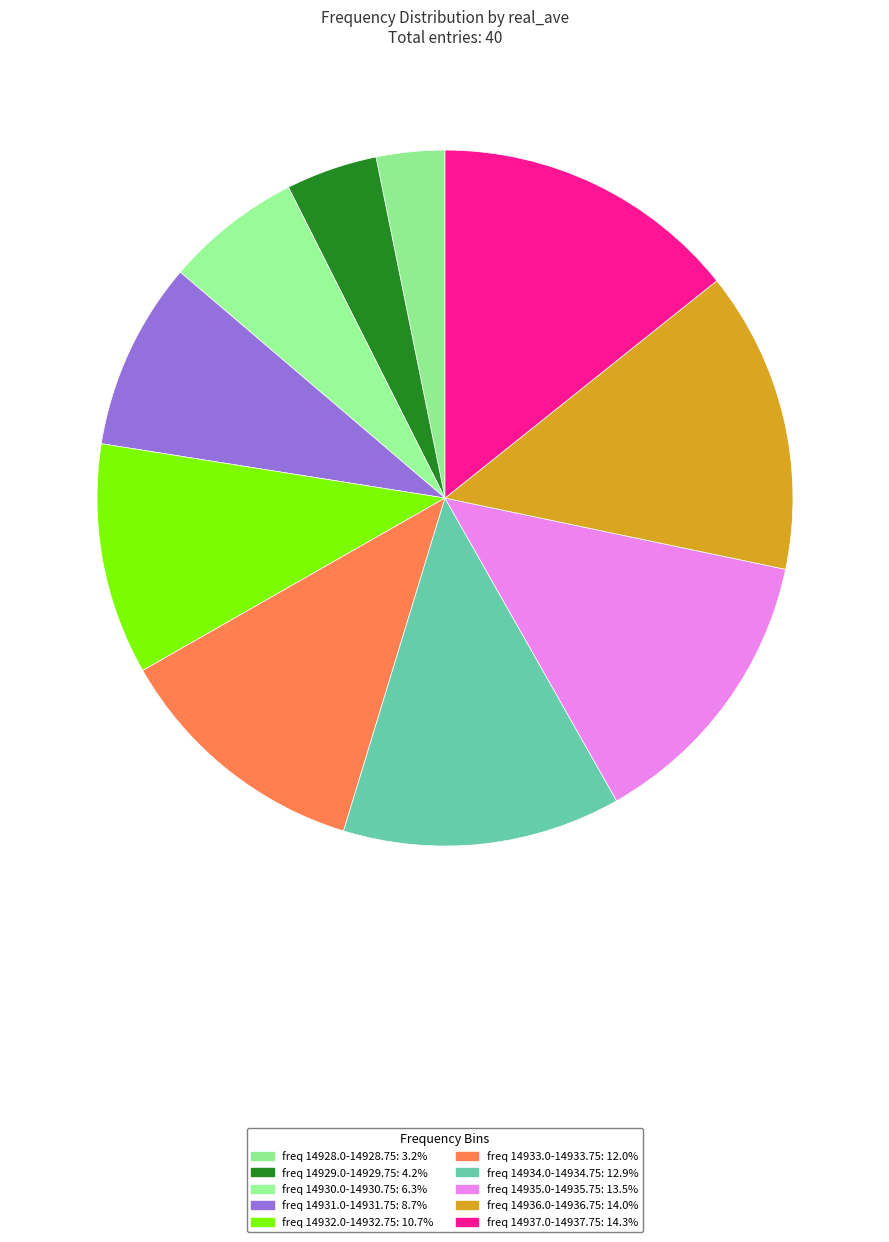

Is there a majority slice in this chart?

No